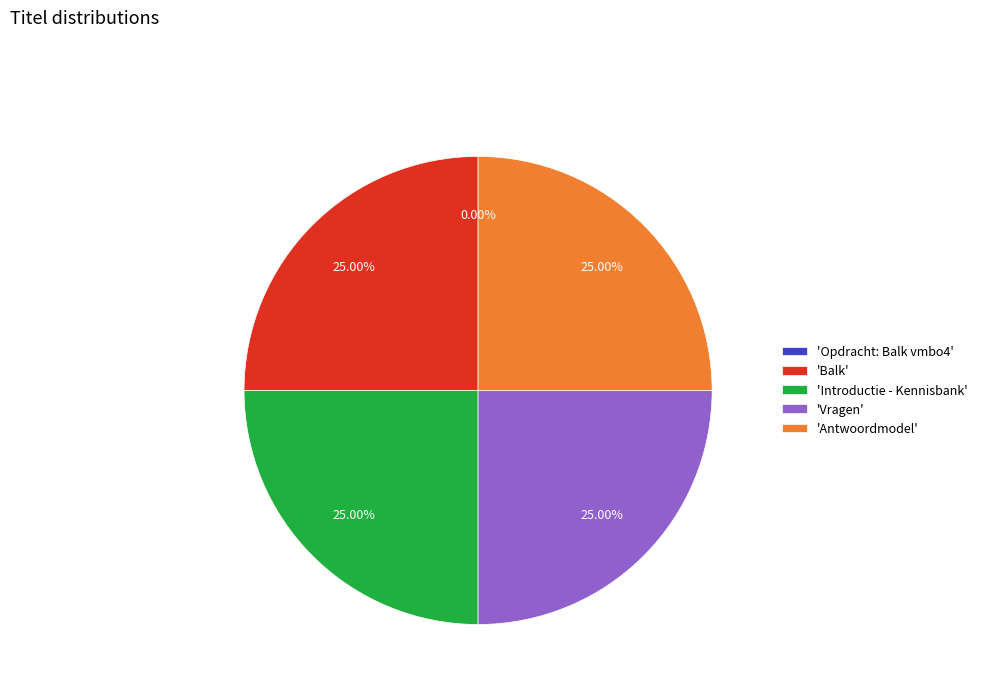

Does 'Vragen' account for over 50% of the chart?

No